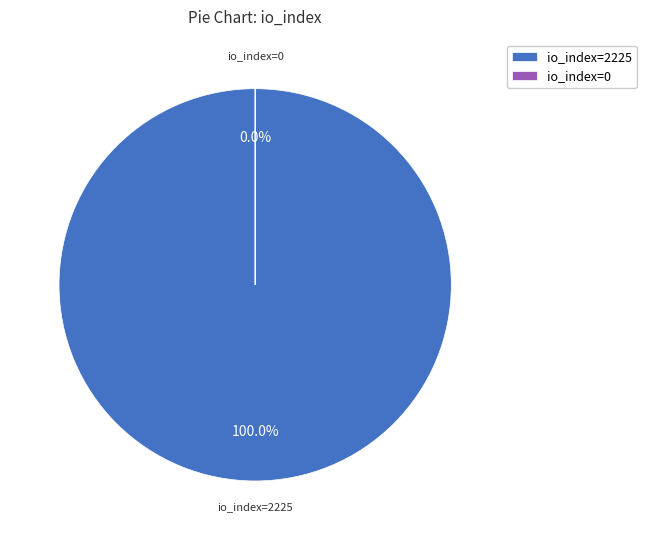

Is io_index=2225 the majority of the pie?

Yes